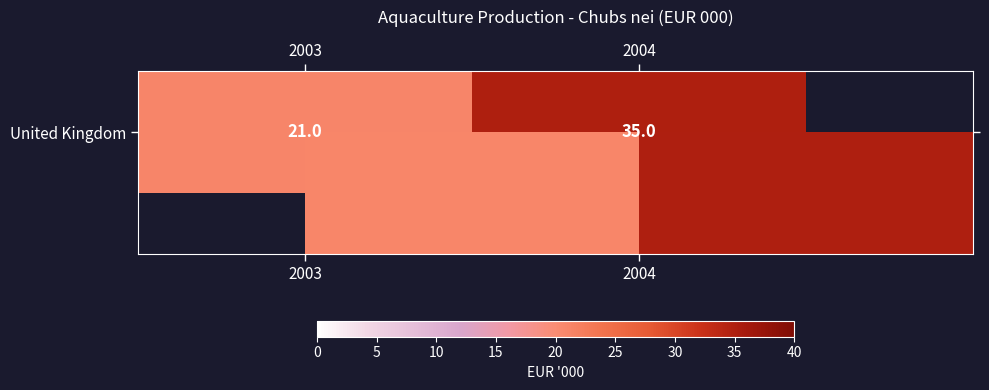

Rank the categories by value from highest to lowest.

2004, 2003